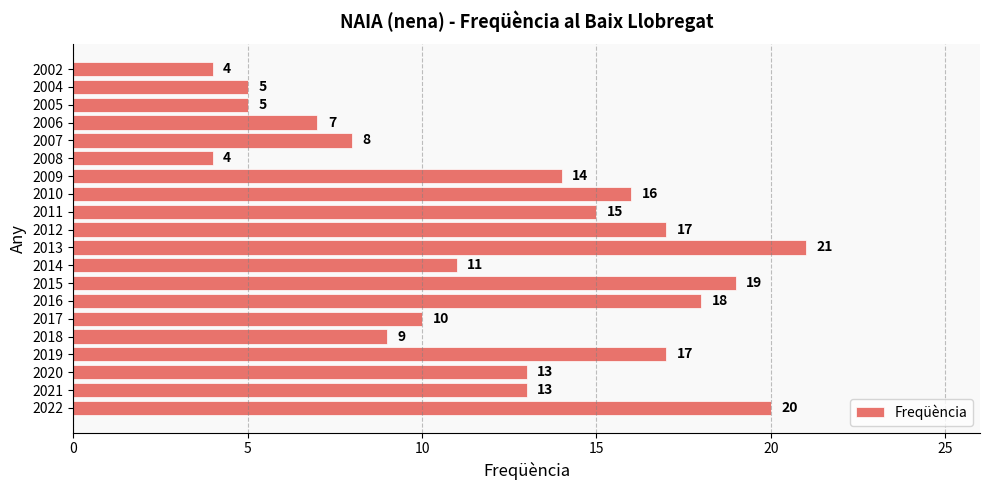

True or false: the data shows 10 at 2017.

True